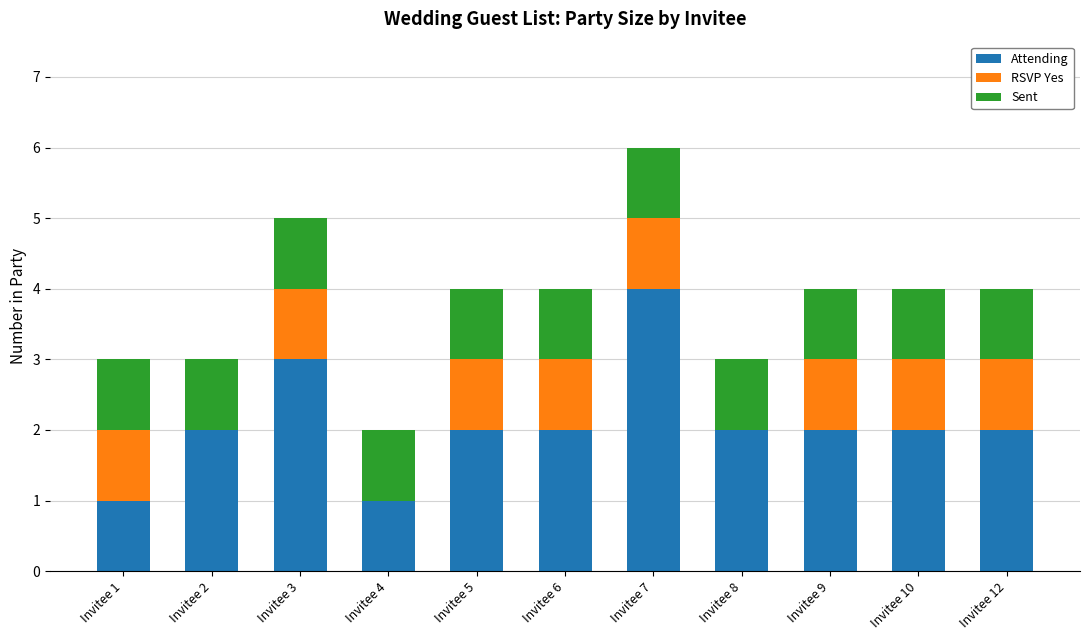

At which category is the sum across all series the highest?

Invitee 7